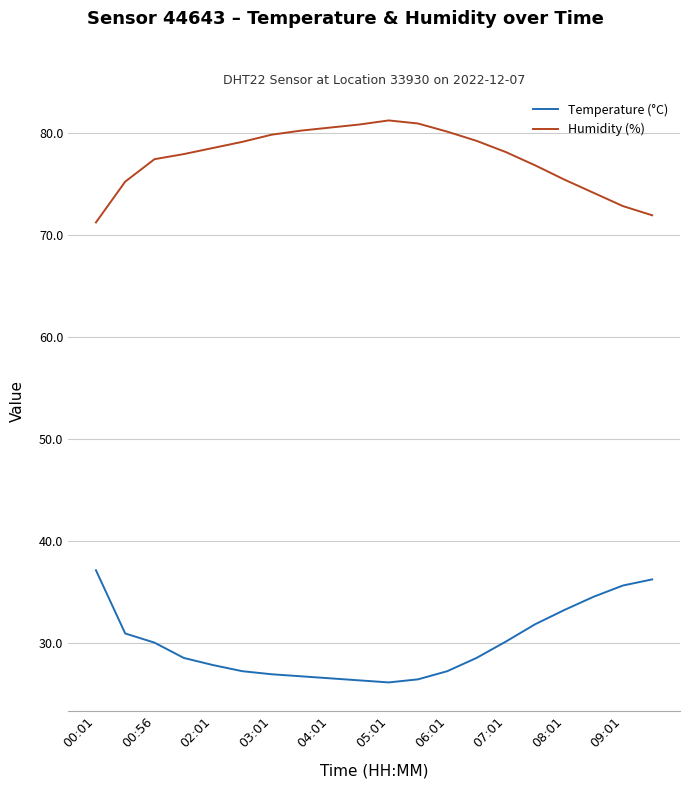

What is the difference between the maximum and minimum values in the Temperature (°C) series?

11.0